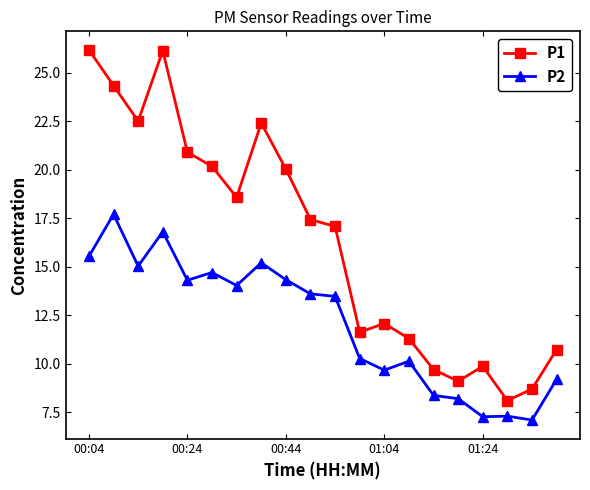

True or false: P2 and P1 intersect in this chart.

False